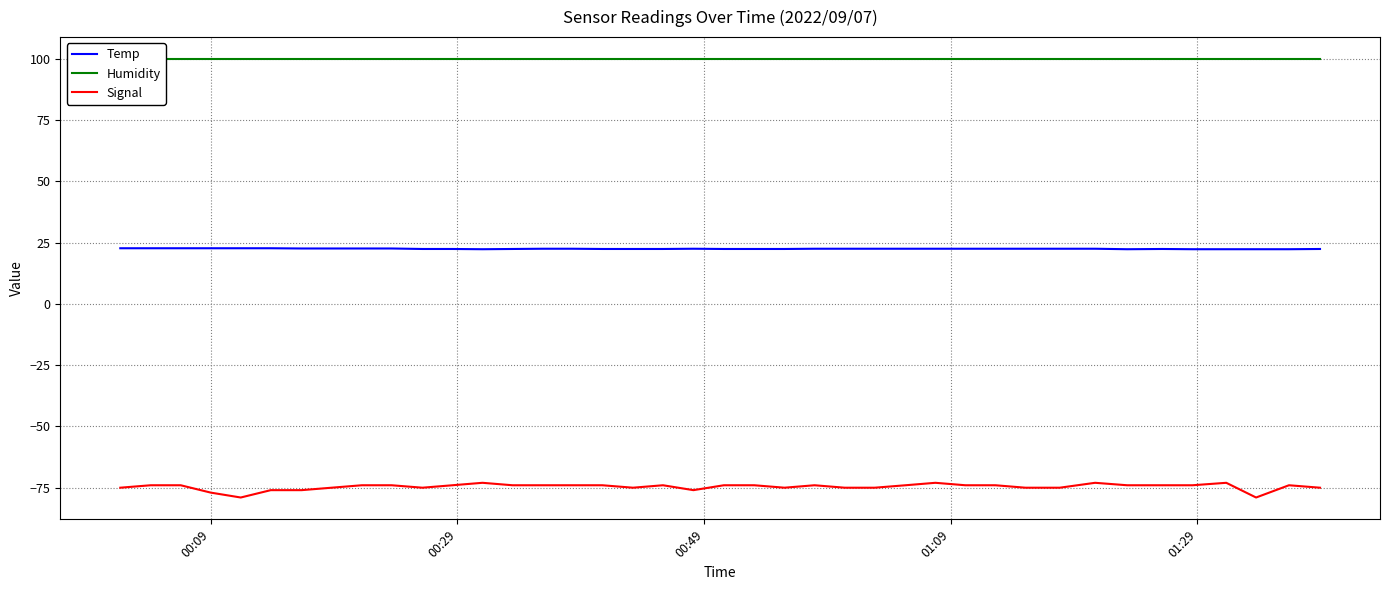

True or false: Signal and Temp cross at least once.

False